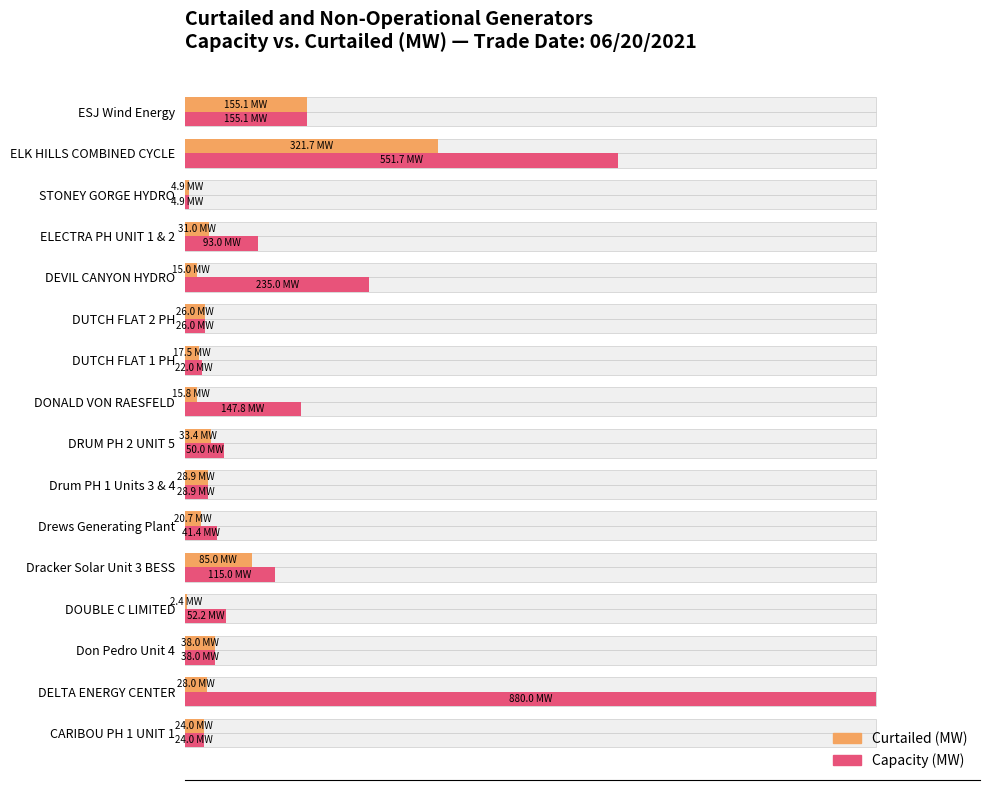

Rank the series by their average value, from lowest to highest.

Curtailed (MW), Capacity (MW)